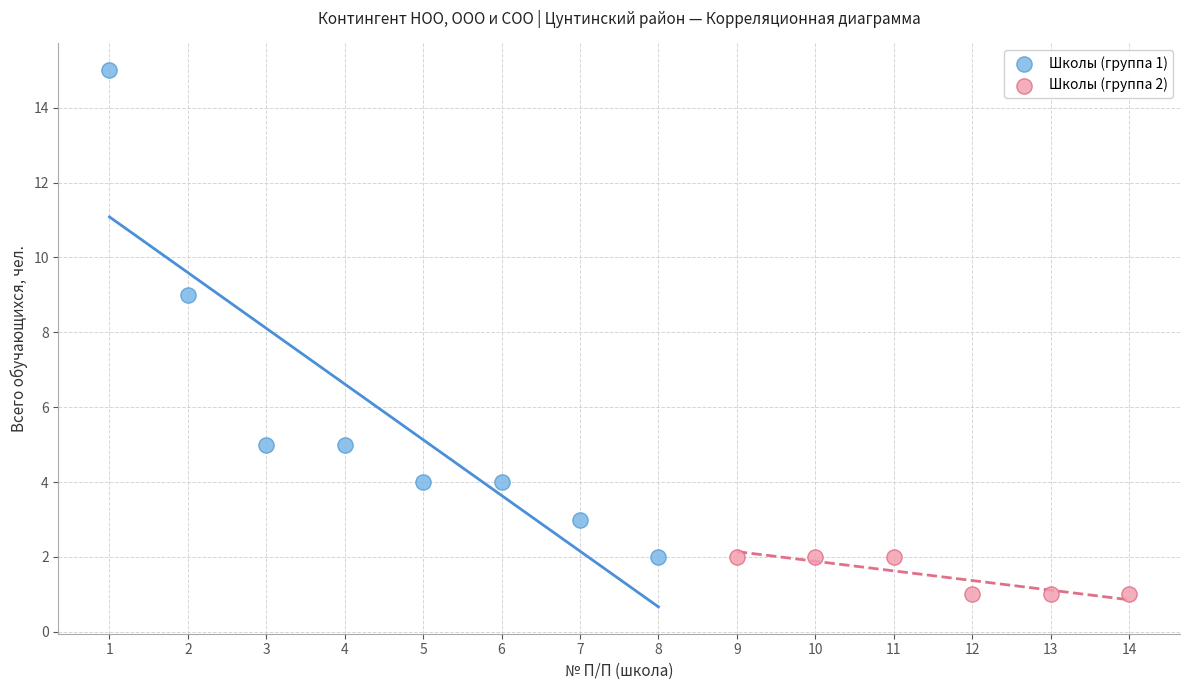

Which series reaches the maximum Y coordinate?

Школы (группа 1)